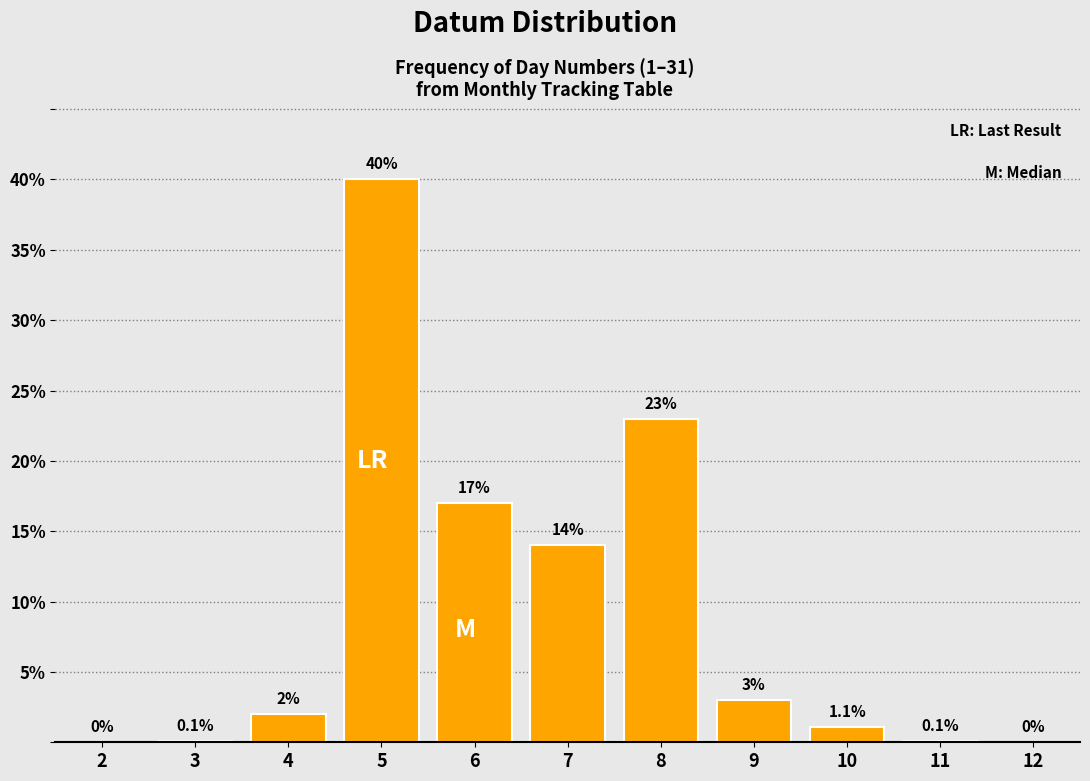

Reading left to right, what are all the values shown in this chart?

2=0.0	3=0.1	4=2.0	5=40.0	6=17.0	7=14.0	8=23.0	9=3.0	10=1.1	11=0.1	12=0.0